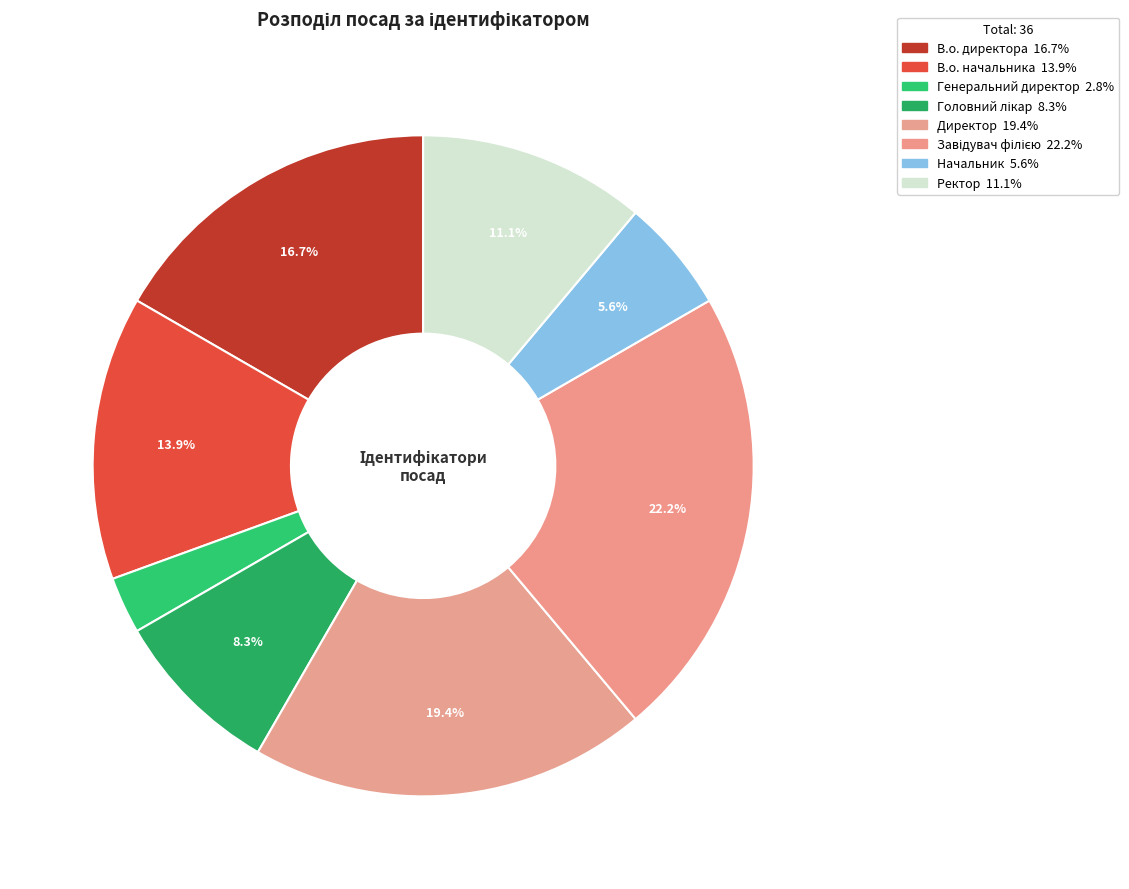

How much of the chart is everything except Директор?

80.6%